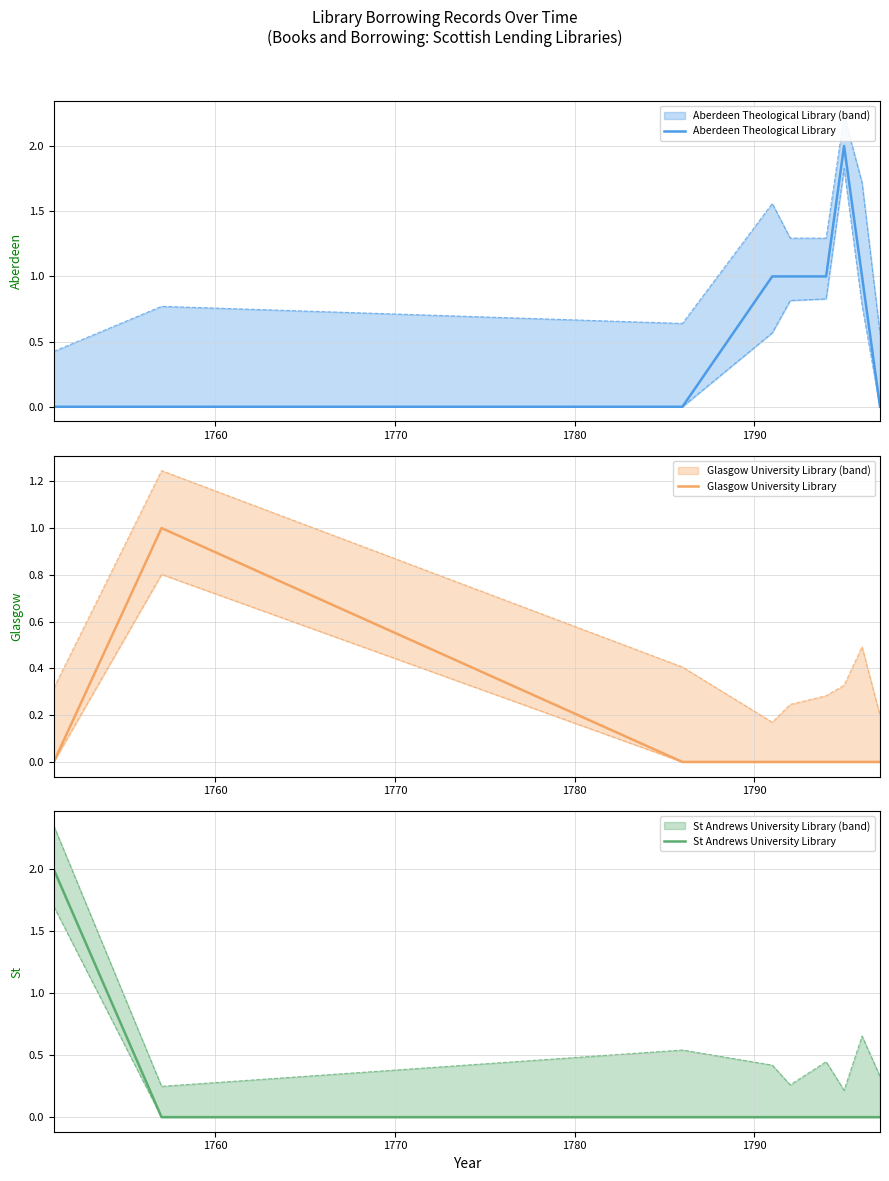

At how many categories does at least one series exceed 0?

7